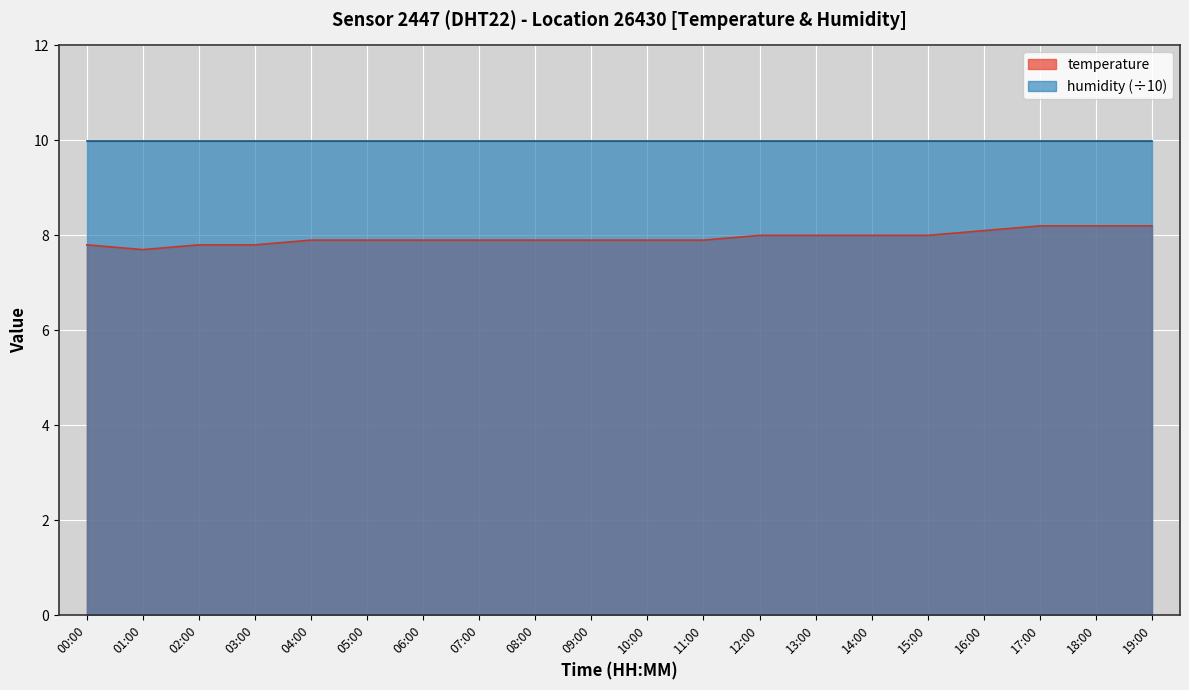

What is the total value across all series at 03:00?

17.8